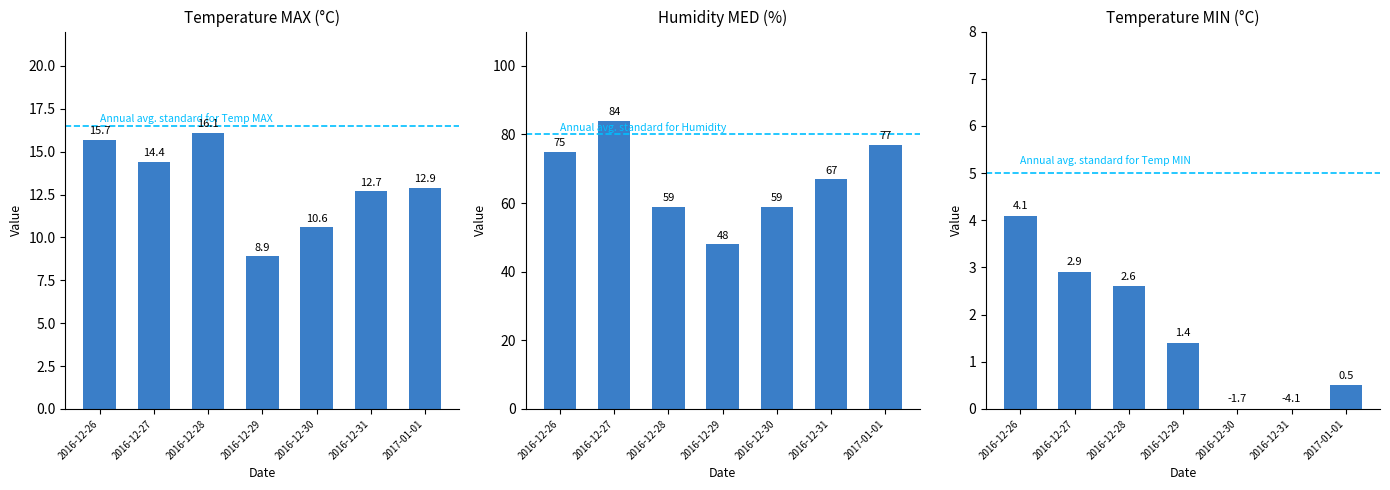

What is the sum of all Temp MIN (°C) values?

11.5